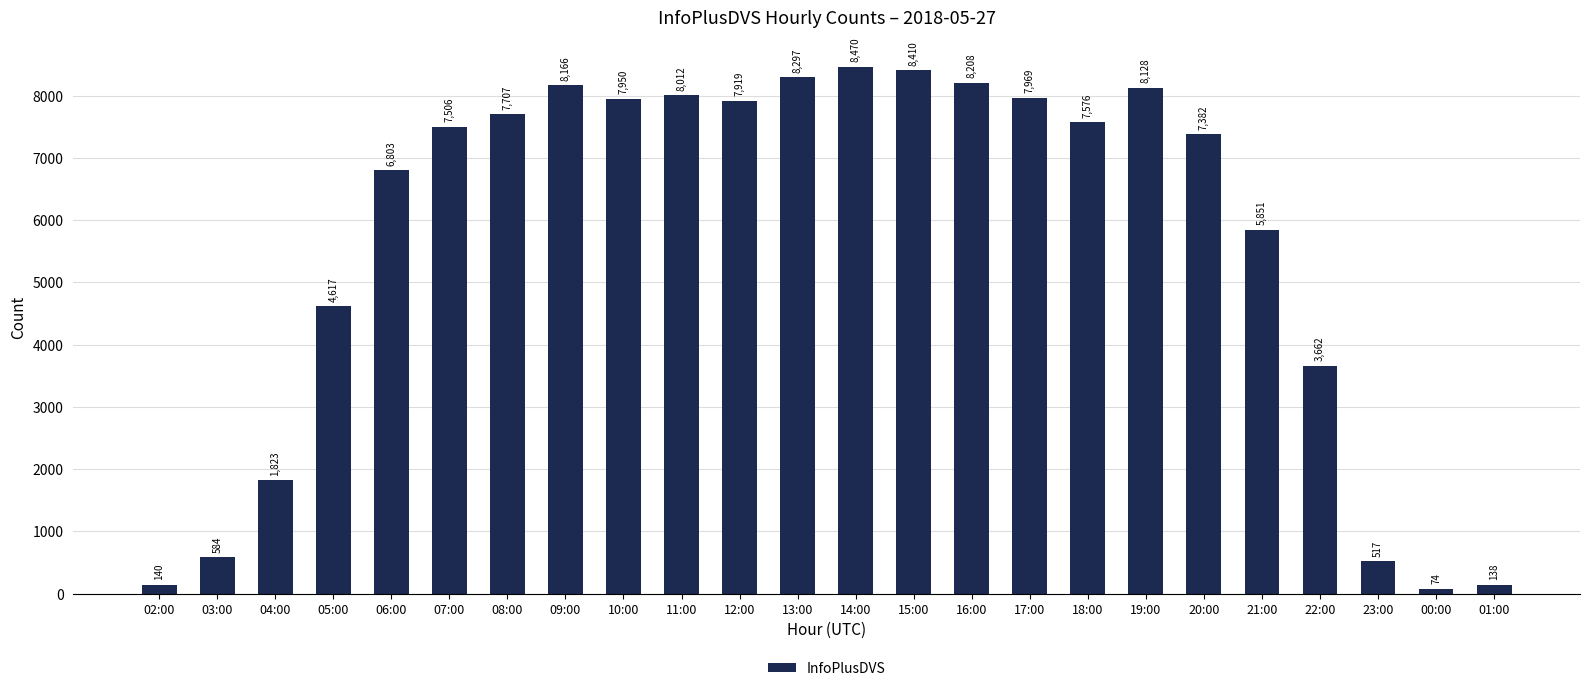

What is the minimum value shown in the chart?

74